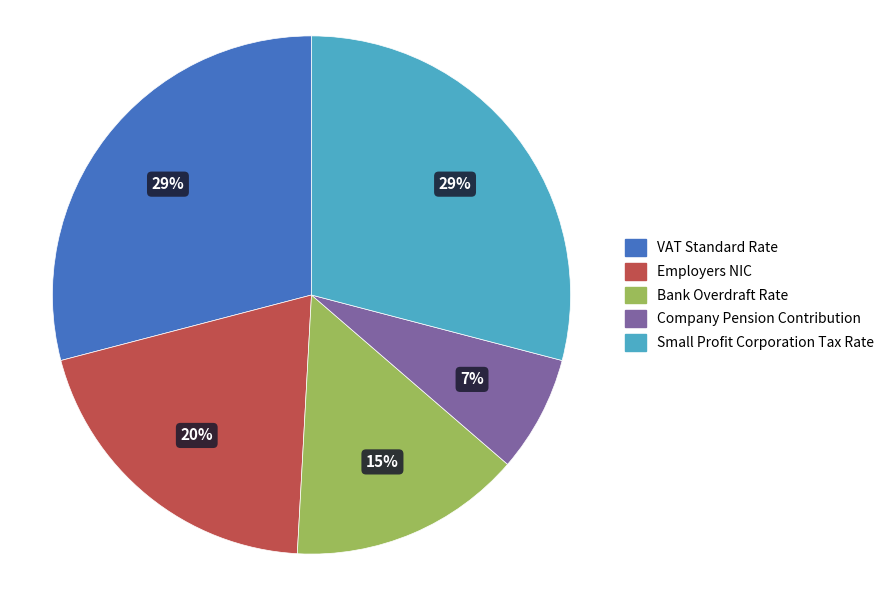

Which has a higher value, Company Pension Contribution or Employers NIC?

Employers NIC